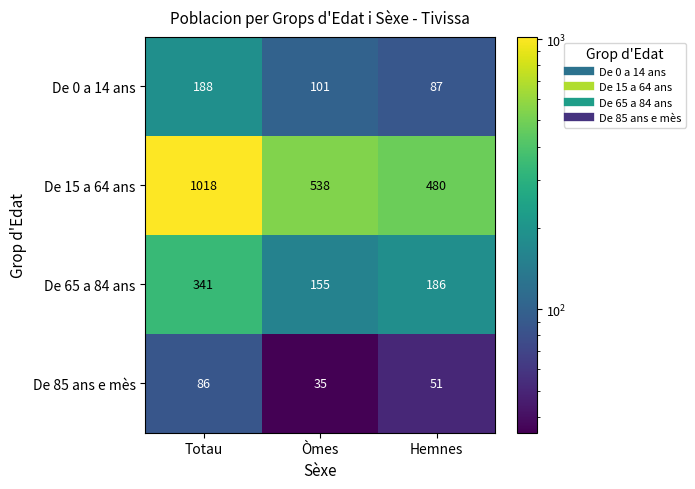

Between Totau and Òmes, which series saw the biggest shift?

De 15 a 64 ans